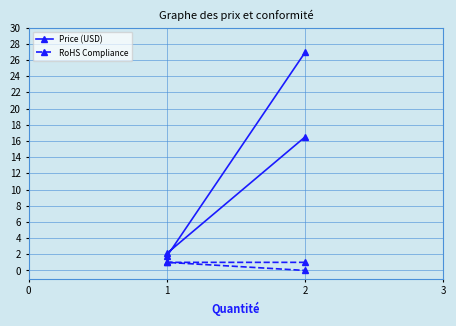

What is the label of the 4th point from the left?

2